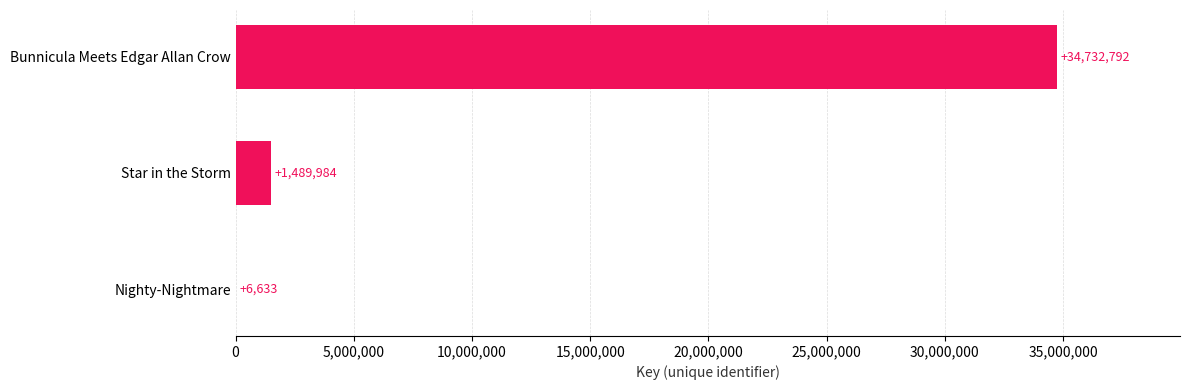

Reading top to bottom, transcribe all the data shown in this chart.

Bunnicula Meets Edgar Allan Crow=34732792	Star in the Storm=1489984	Nighty-Nightmare=6633